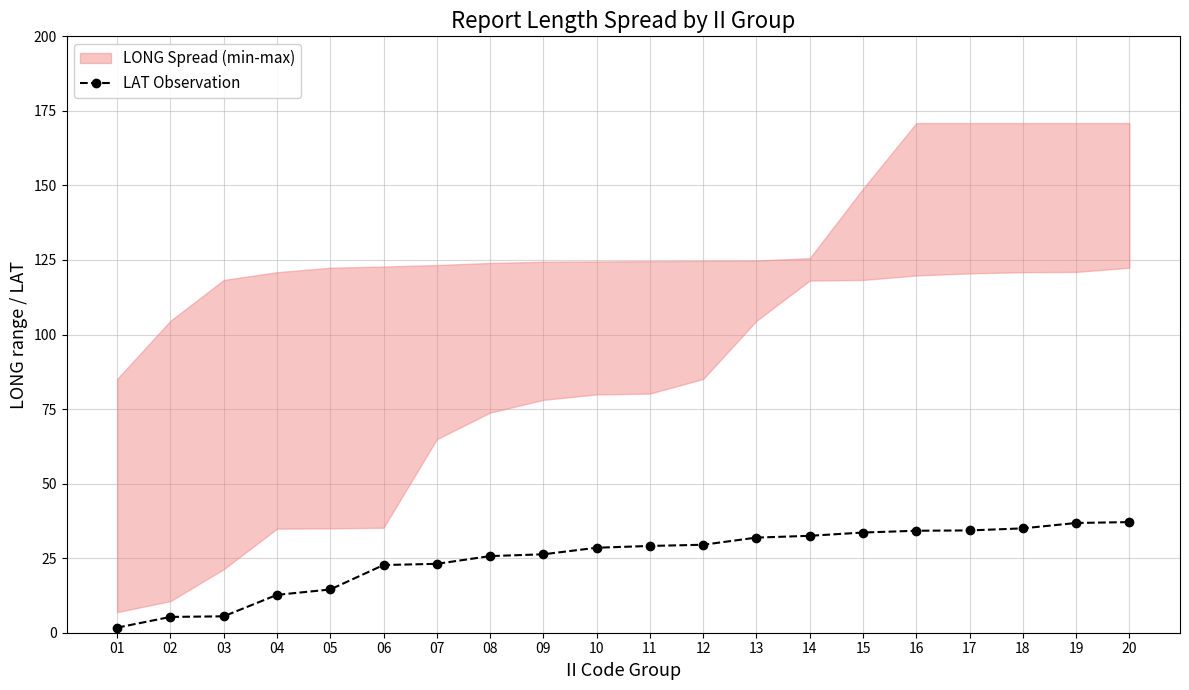

Rank the categories by value from lowest to highest.

01, 02, 03, 04, 05, 06, 07, 08, 09, 10, 11, 12, 13, 14, 15, 16, 17, 18, 19, 20